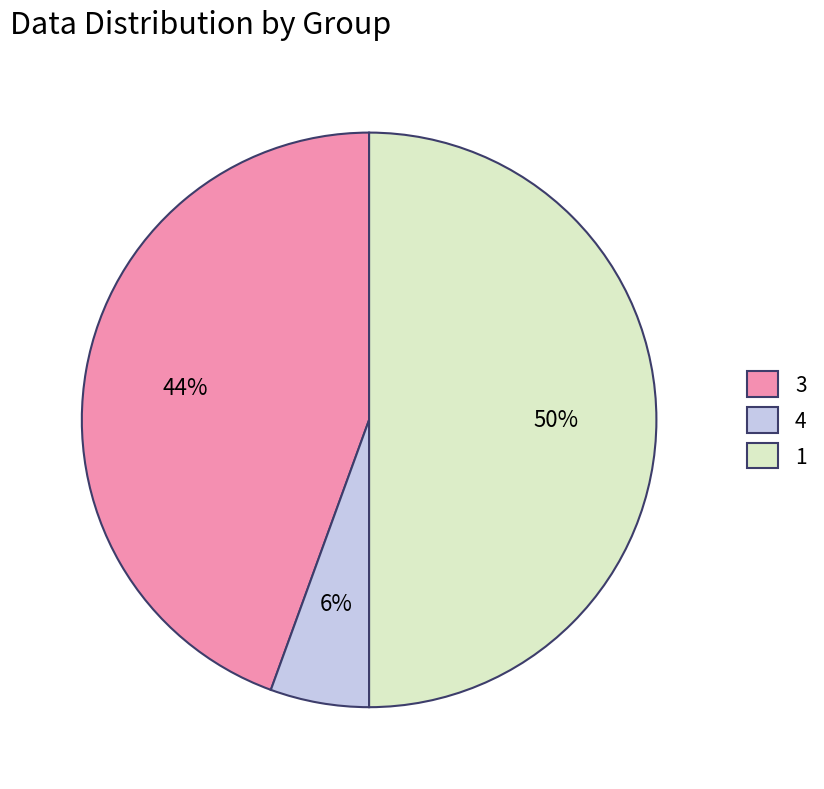

What is the largest slice in the pie chart?

1